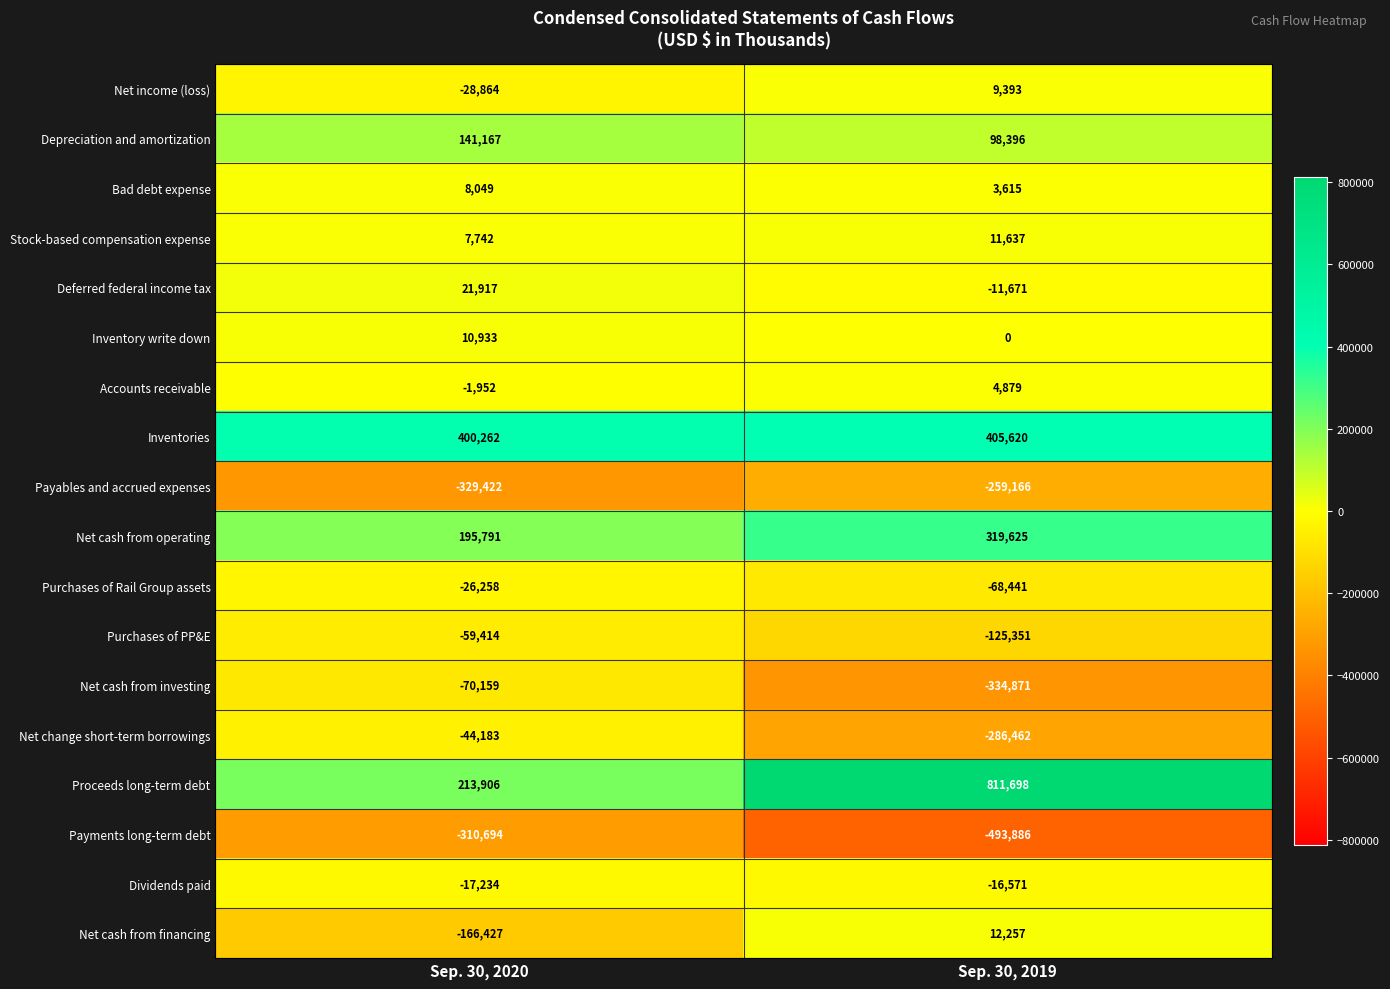

What is the difference between the maximum and minimum values in the Deferred federal income tax series?

33588